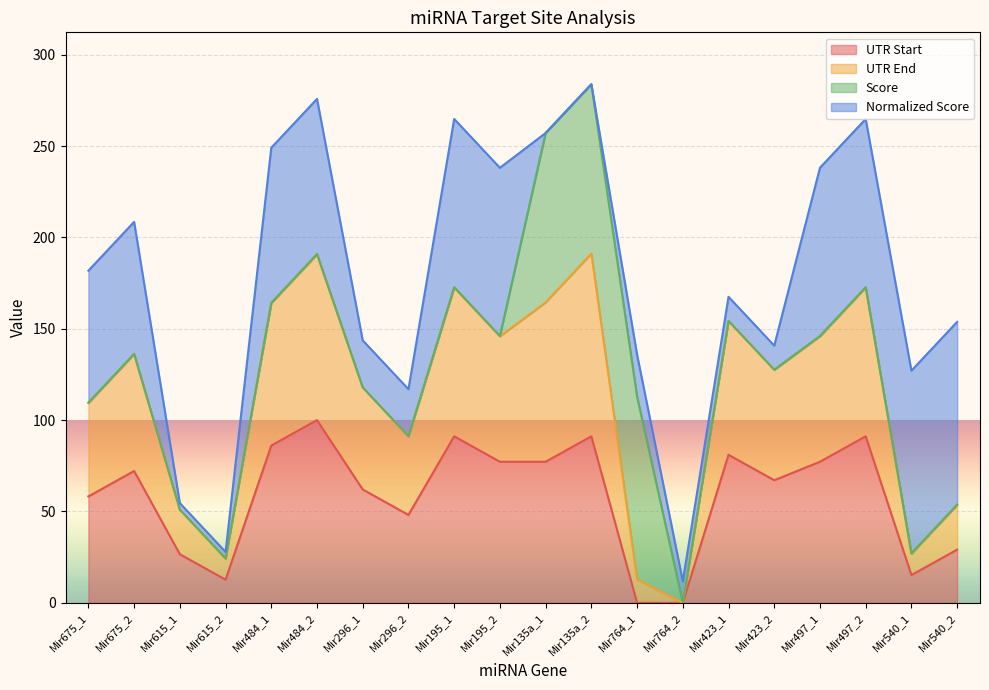

Which category has the highest value in the UTR Start series?

Mir484_2